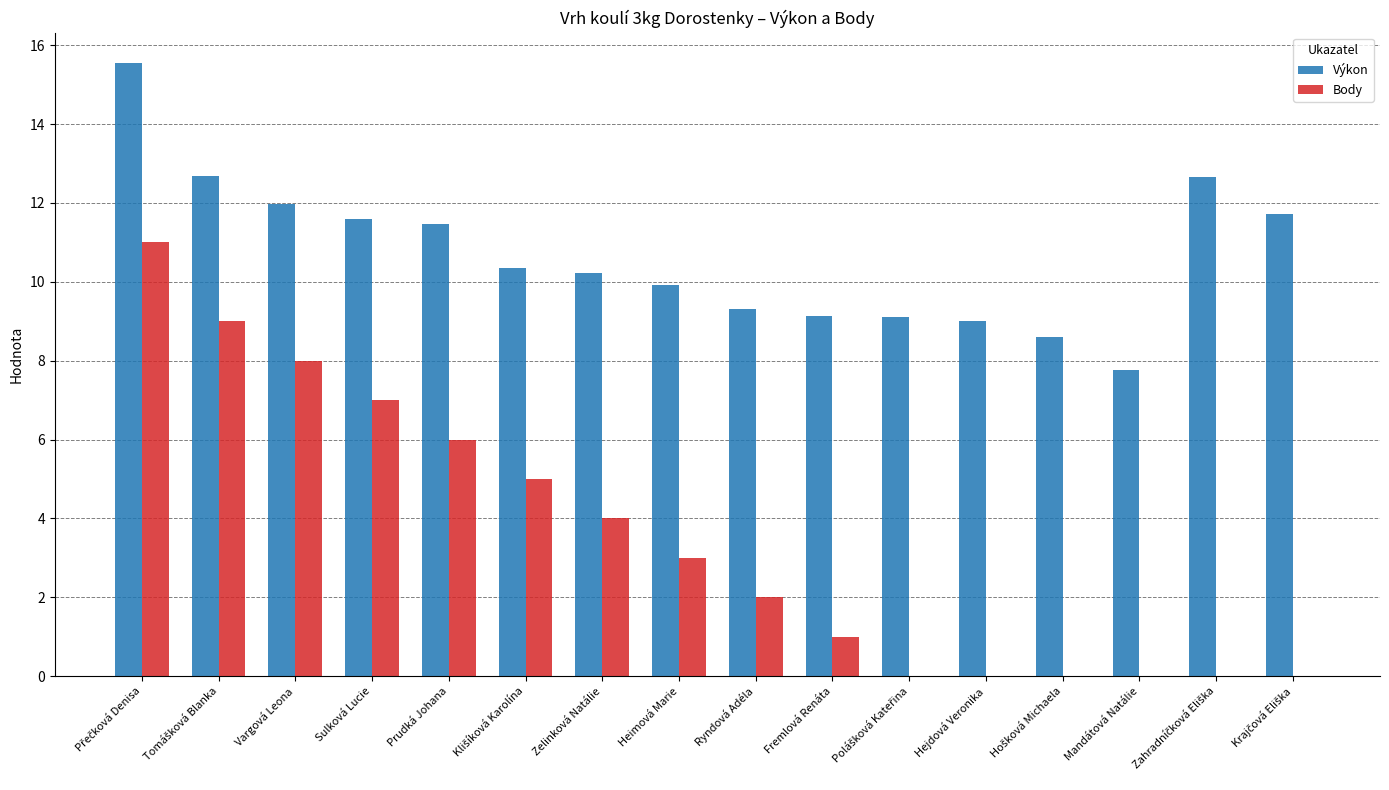

What are all the series names shown in the legend?

Výkon, Body